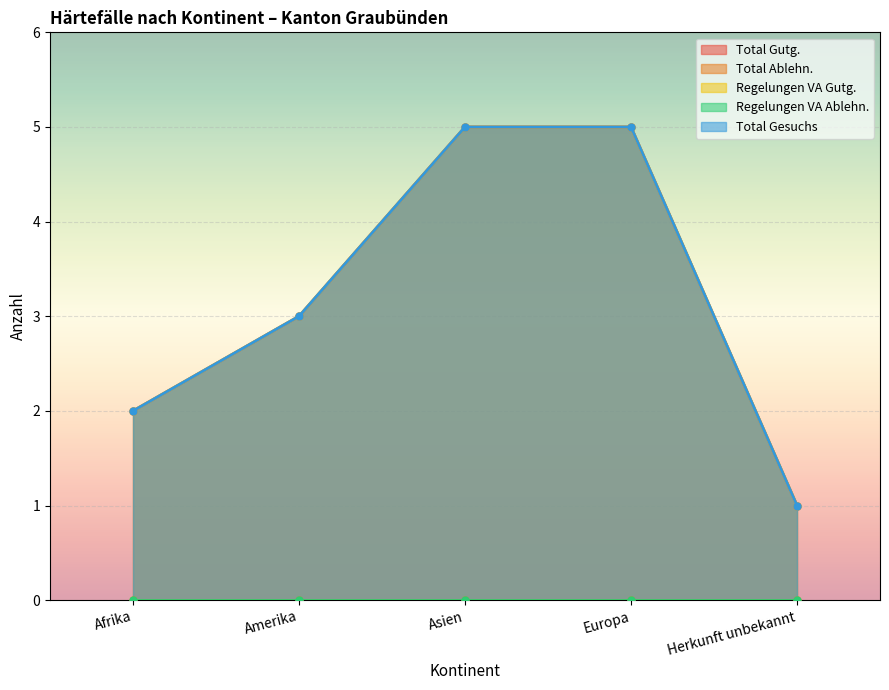

Which series has the largest total across all categories?

Total Gutg.